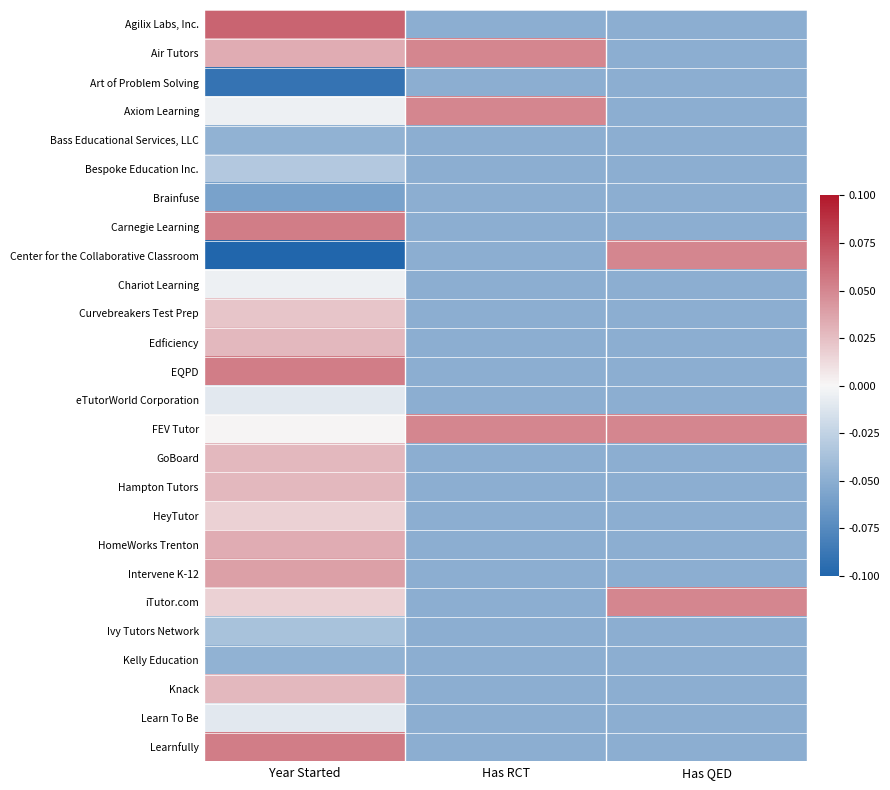

Which category has the highest value across all series?

Year Started